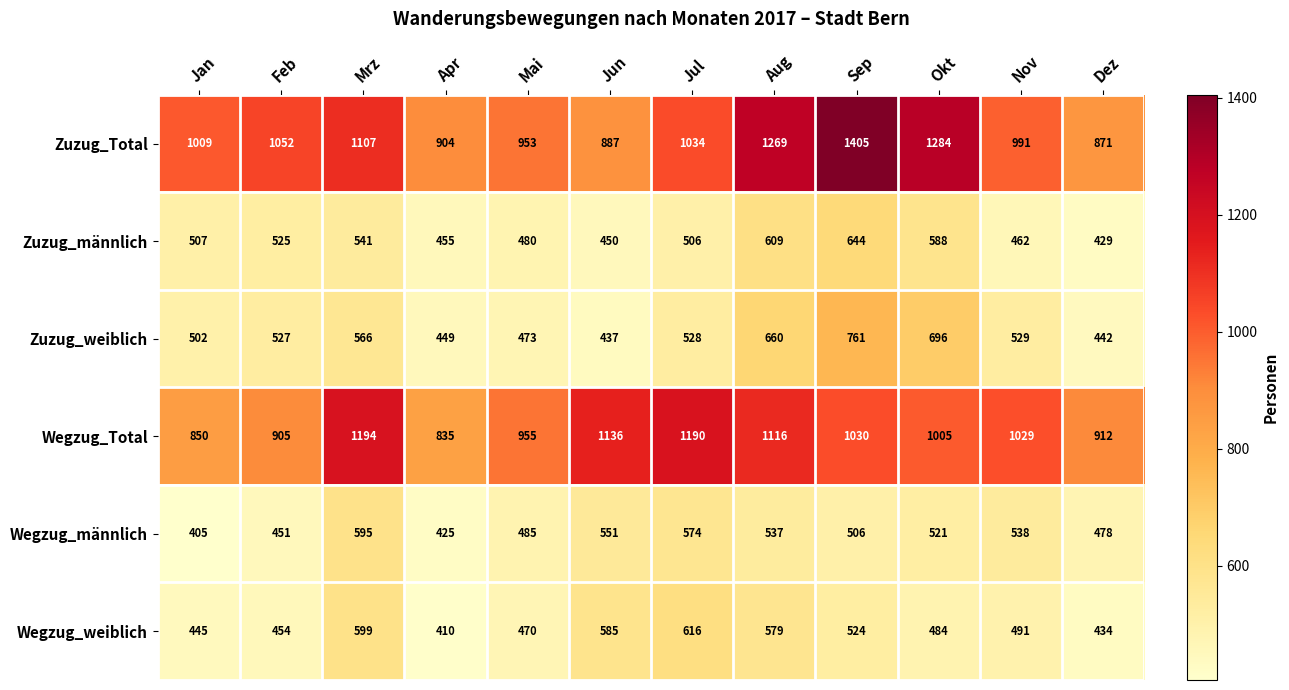

How many categories are shown in the chart?

12